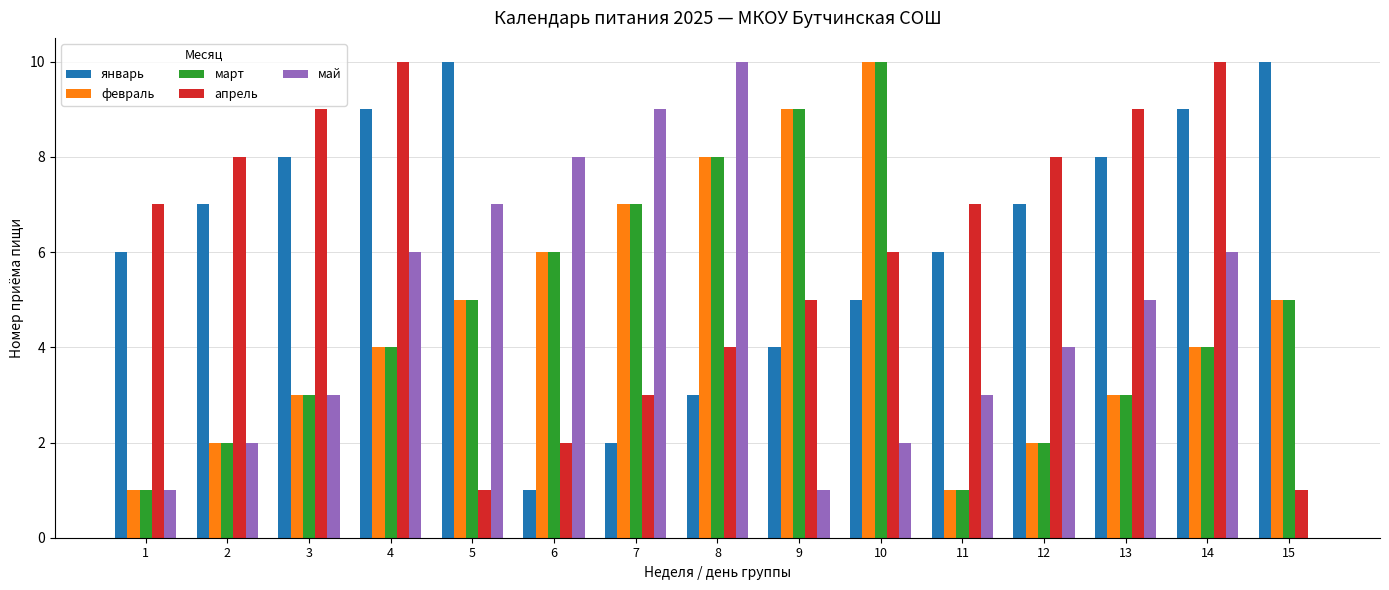

How many distinct data groups are displayed?

5